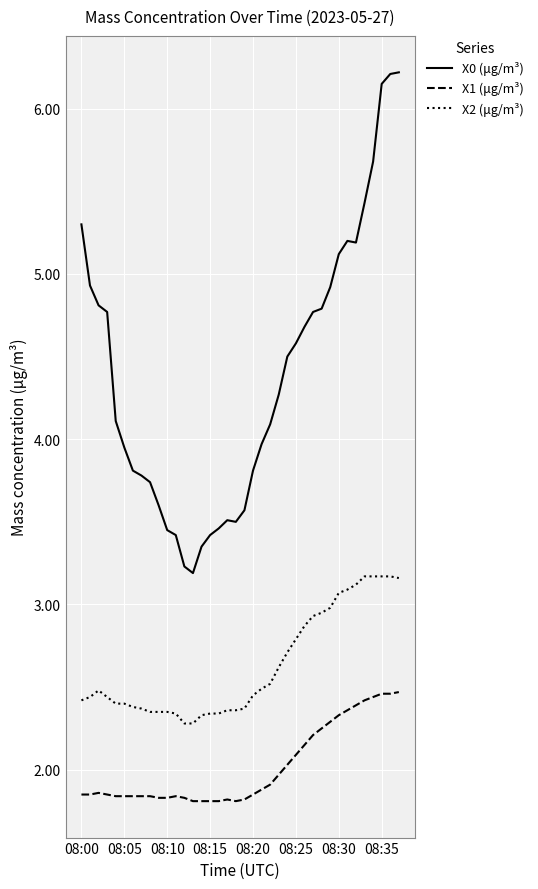

What is the average value of the X0 (μg/m³) series?

4.4